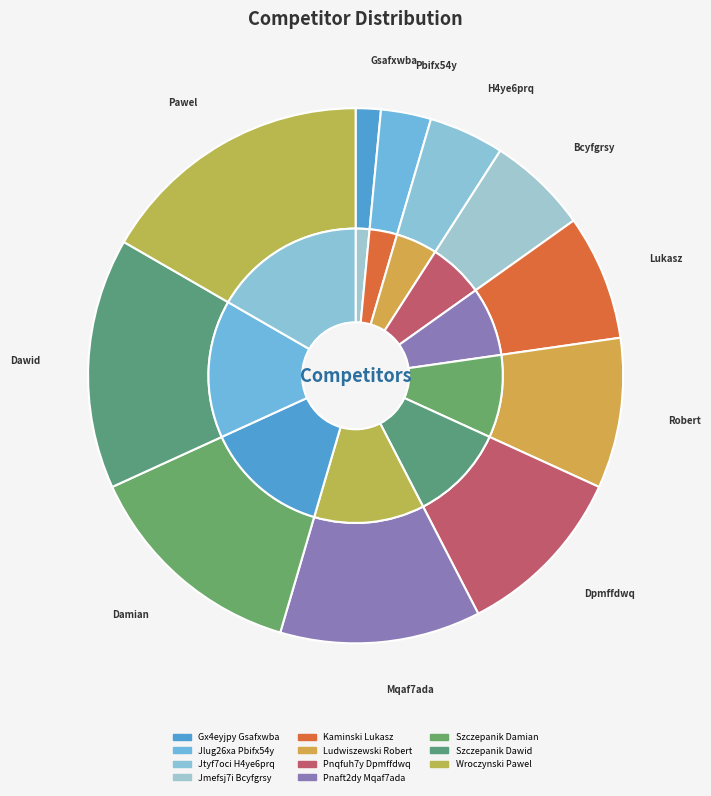

Which category has the biggest portion of the pie?

Wroczynski Pawel